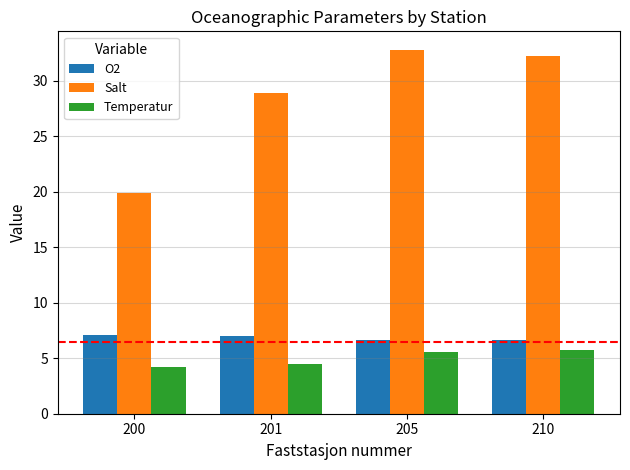

Which series changed the most between 200 and 205?

Salt